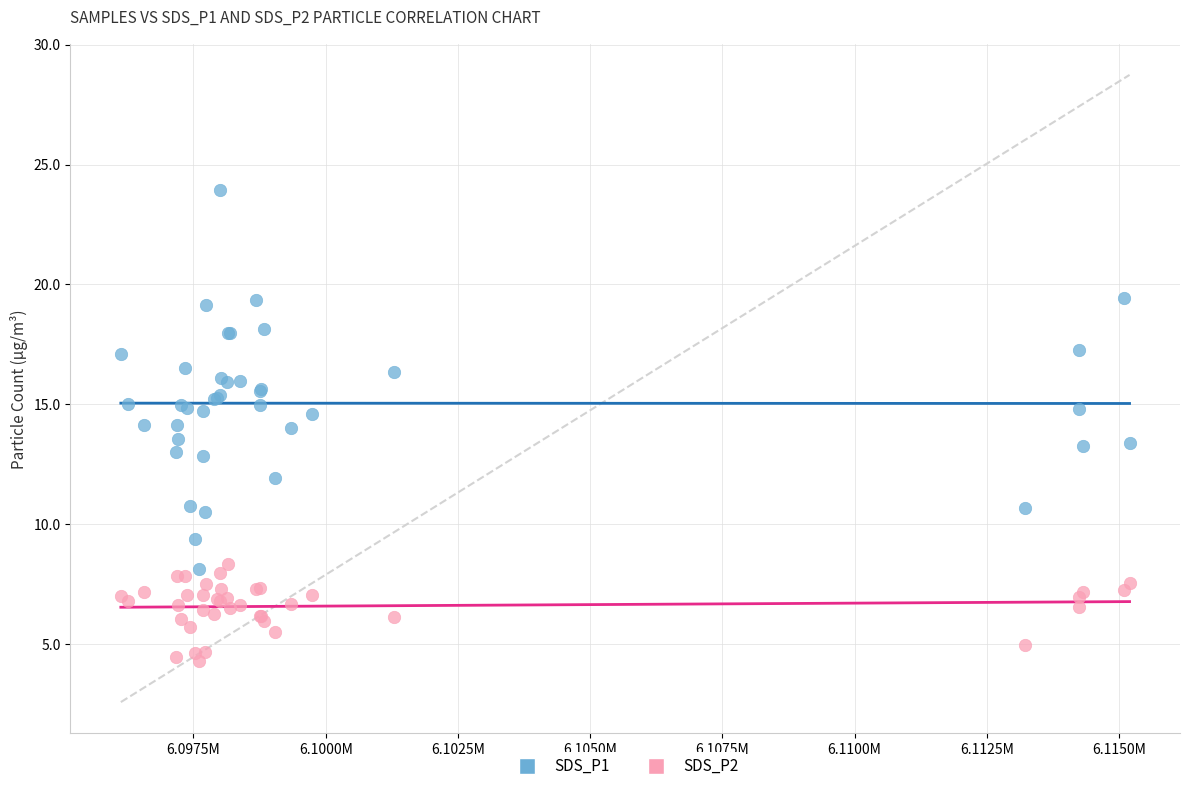

Which series contains the highest Y value?

SDS_P1